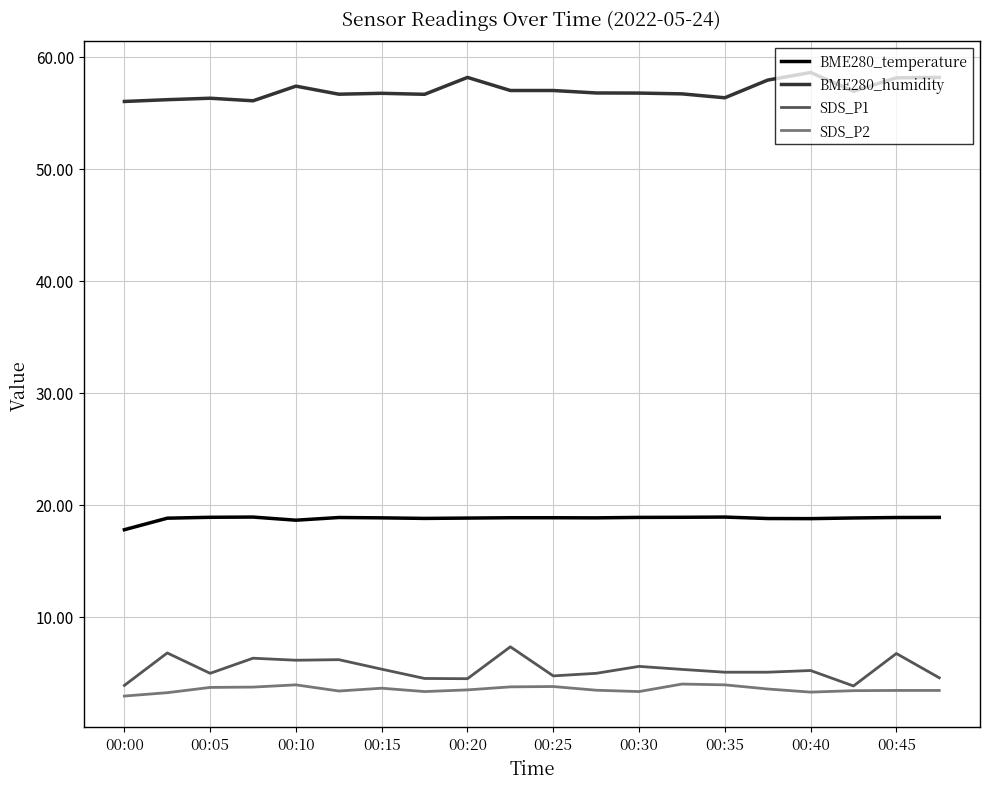

Which series has the largest total across all categories?

BME280_humidity